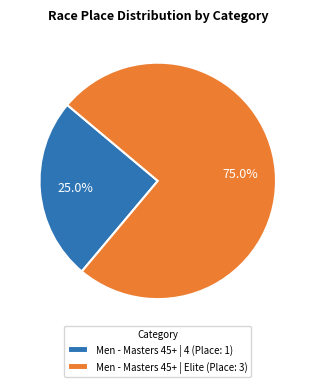

How many segments does this pie chart have?

2